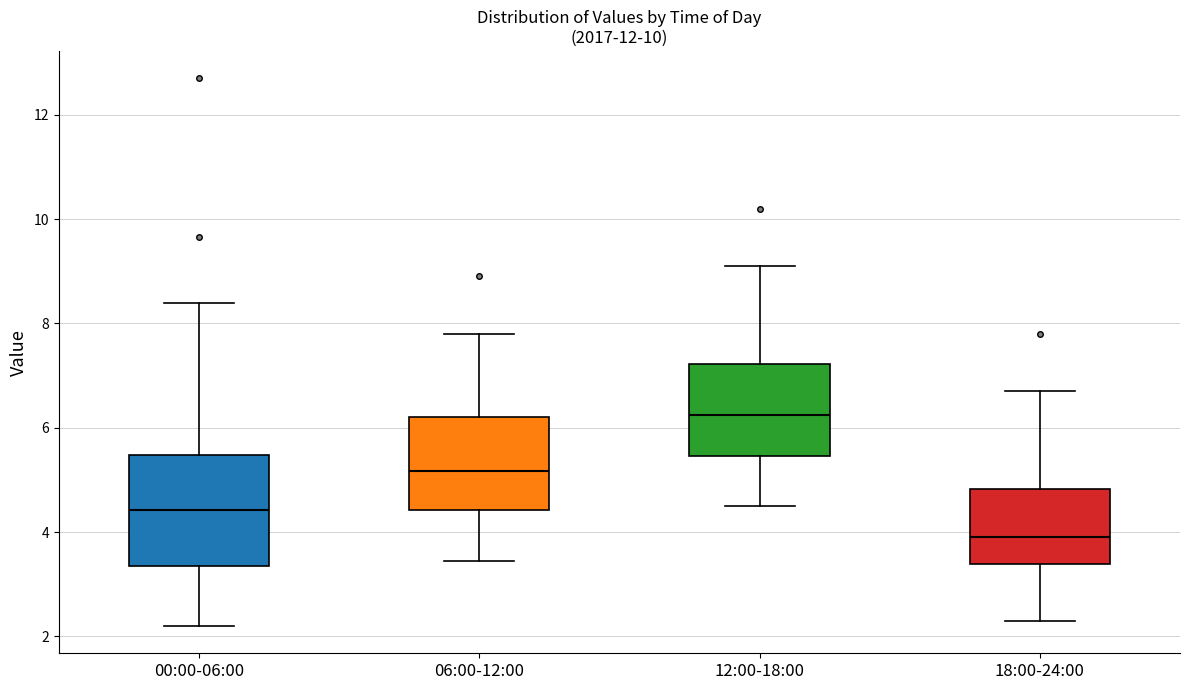

Which box is the tallest, from its lower edge to its upper edge?

00:00-06:00